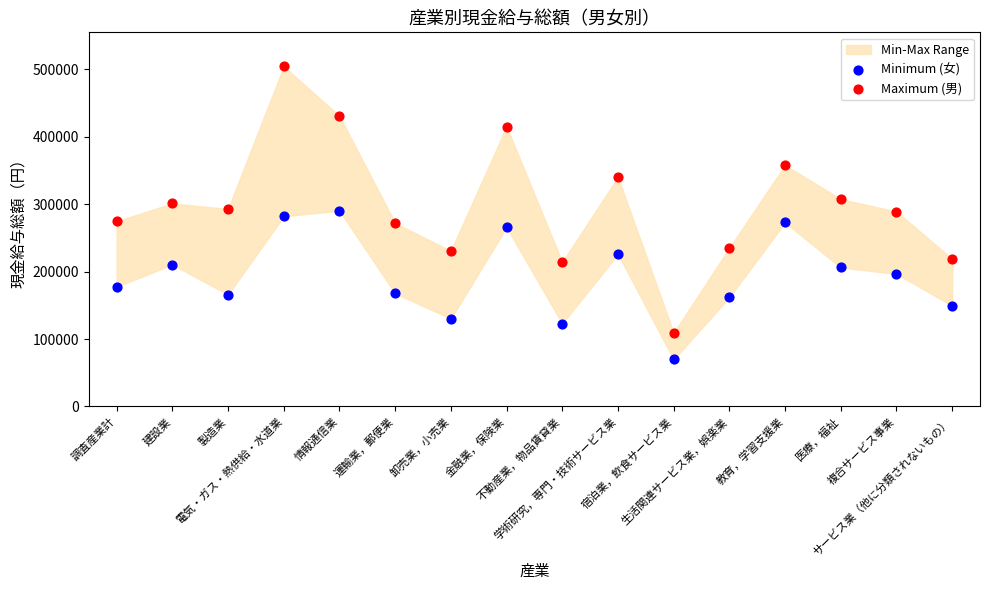

Which series has the widest spread of Y values?

Maximum (男)